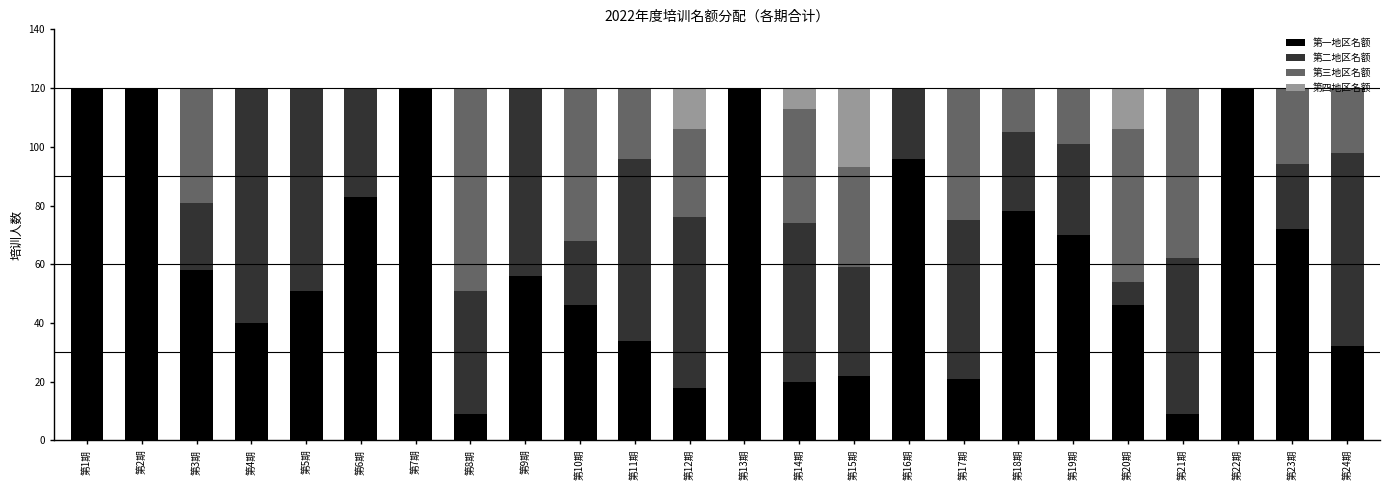

Is it true that 第一地区名额 equals 34 at 第11期?

True